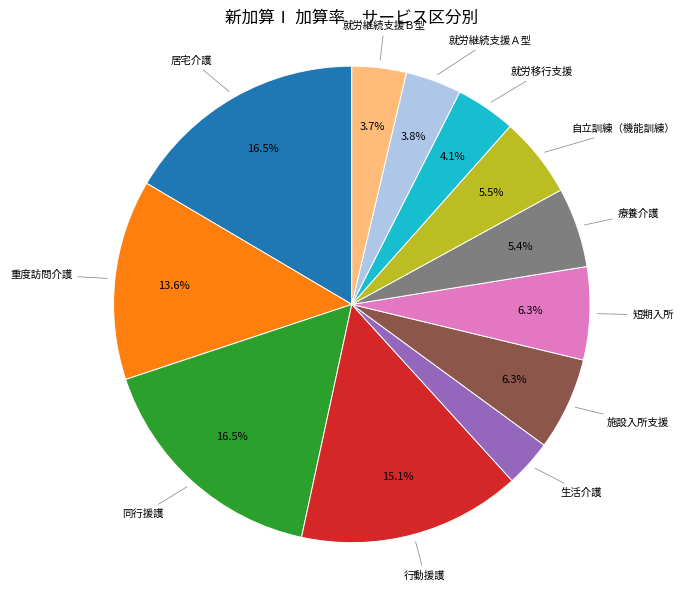

What percentage is NOT represented by 短期入所?

93.7%